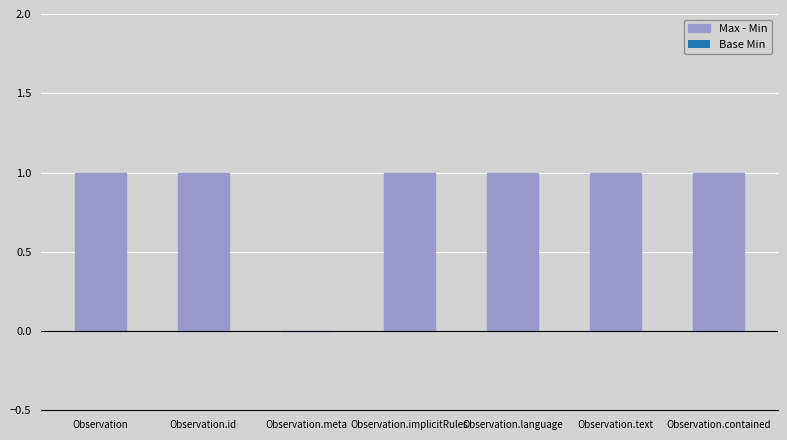

What is the sum of all values?

6